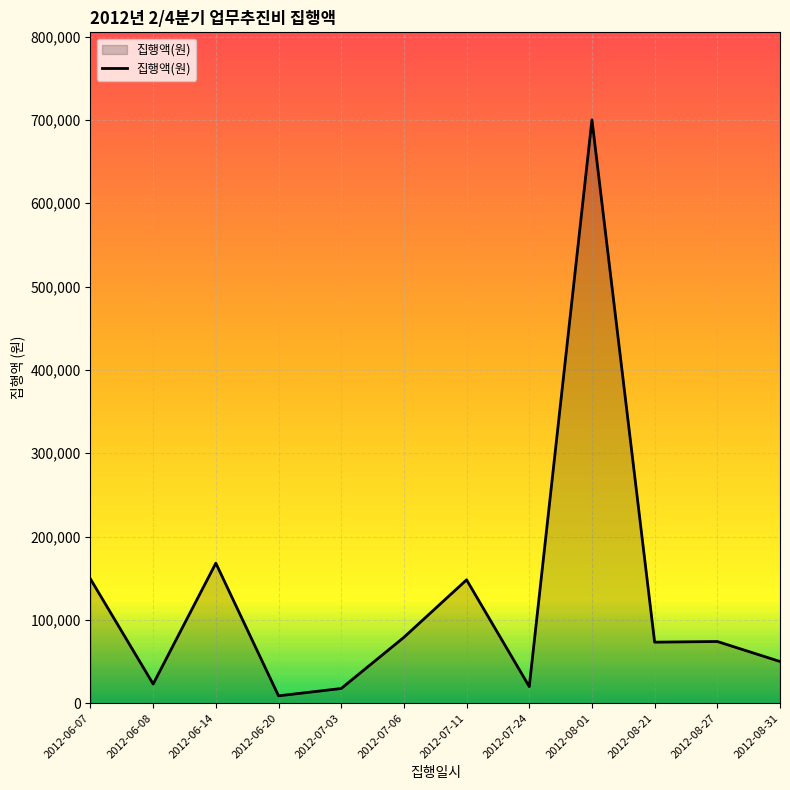

Where does the data first go above 74000?

2012-06-07